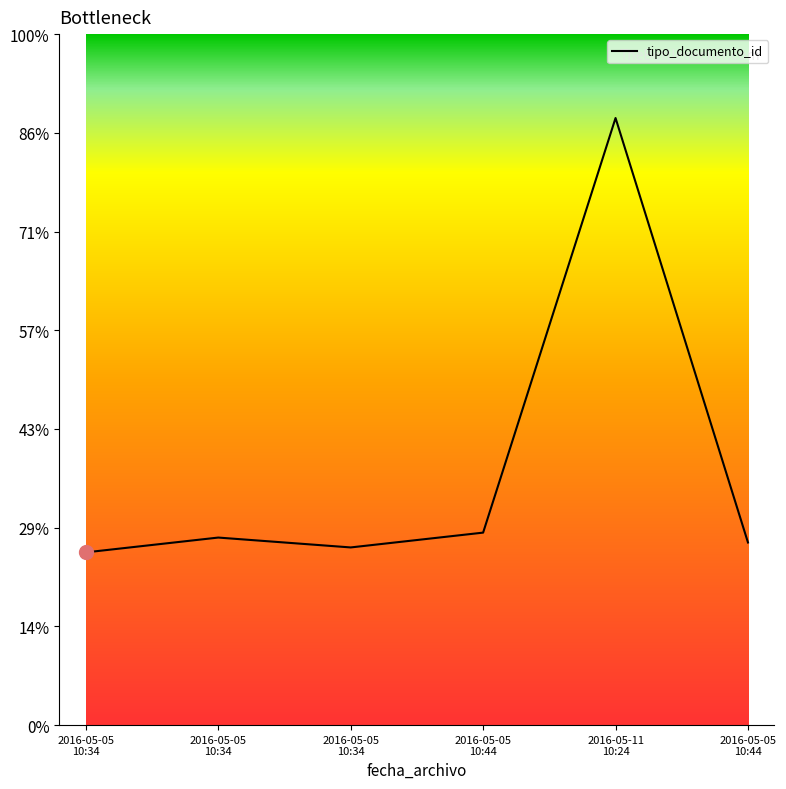

Is this an area chart (filled region under the line)?

No